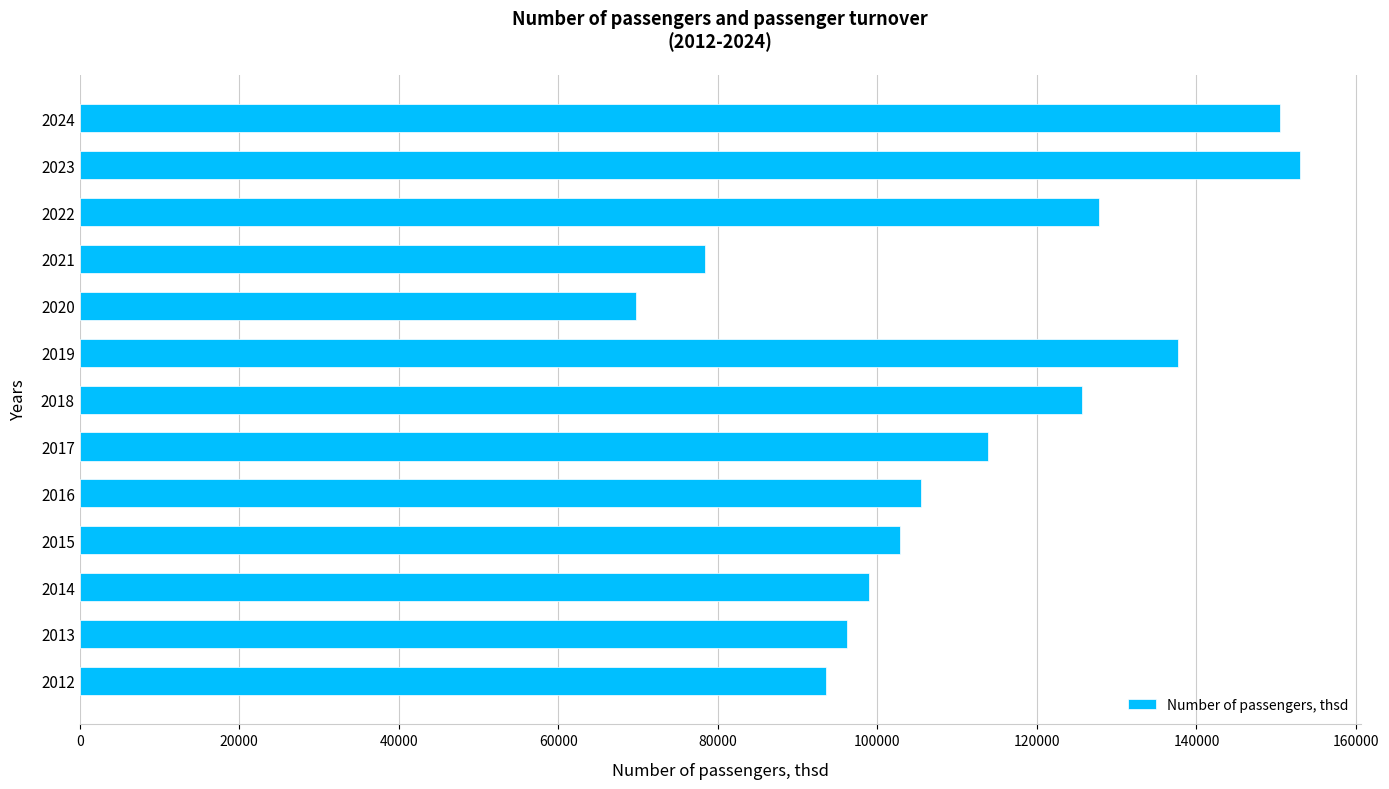

Between 2017 and 2020, which is larger?

2017